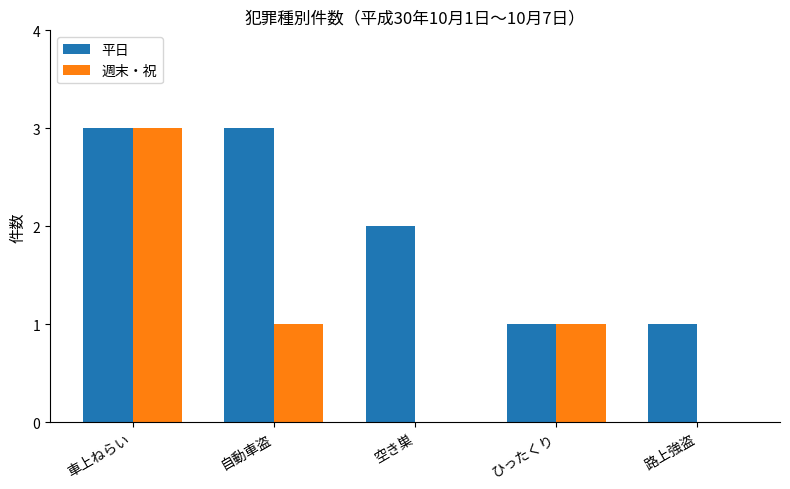

What is the sum of the 平日 values at 路上強盗 and ひったくり?

2